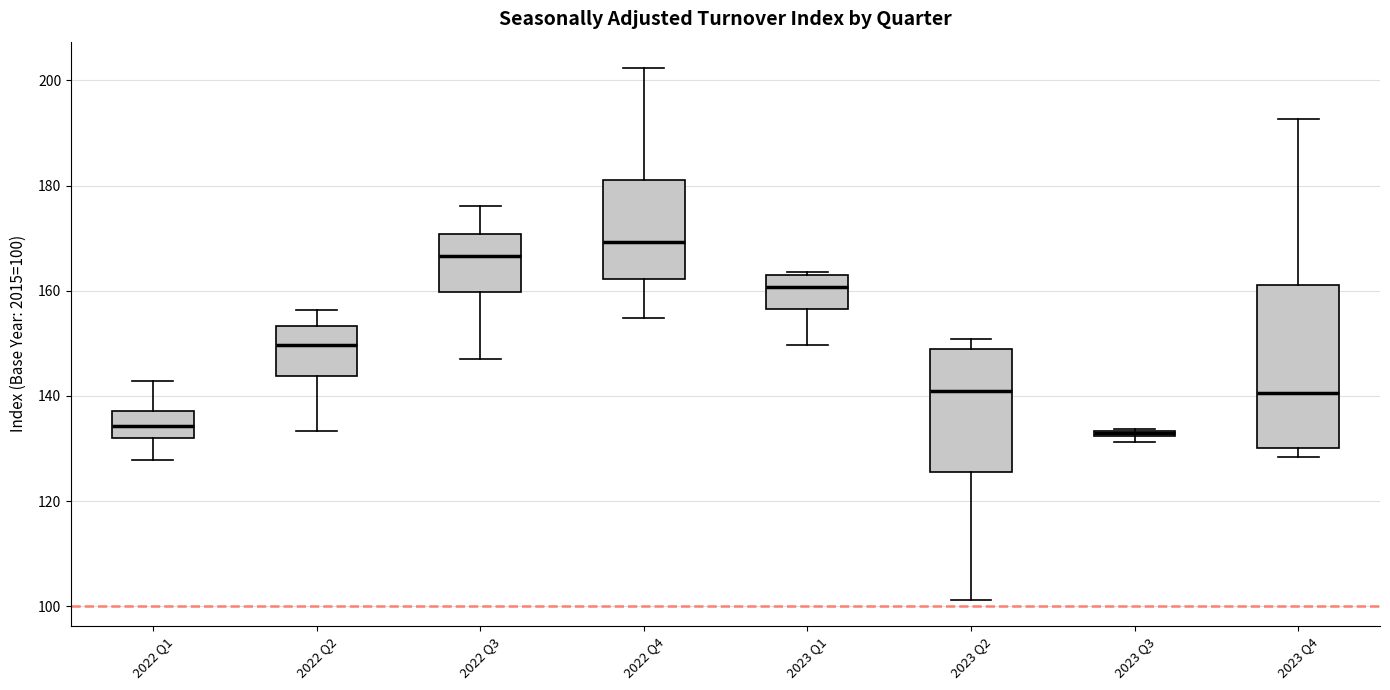

Where does the upper whisker of the box for 2023 Q4 end on the y-axis? The values are not printed on the chart, so give them approximately, as read against the axis.

192